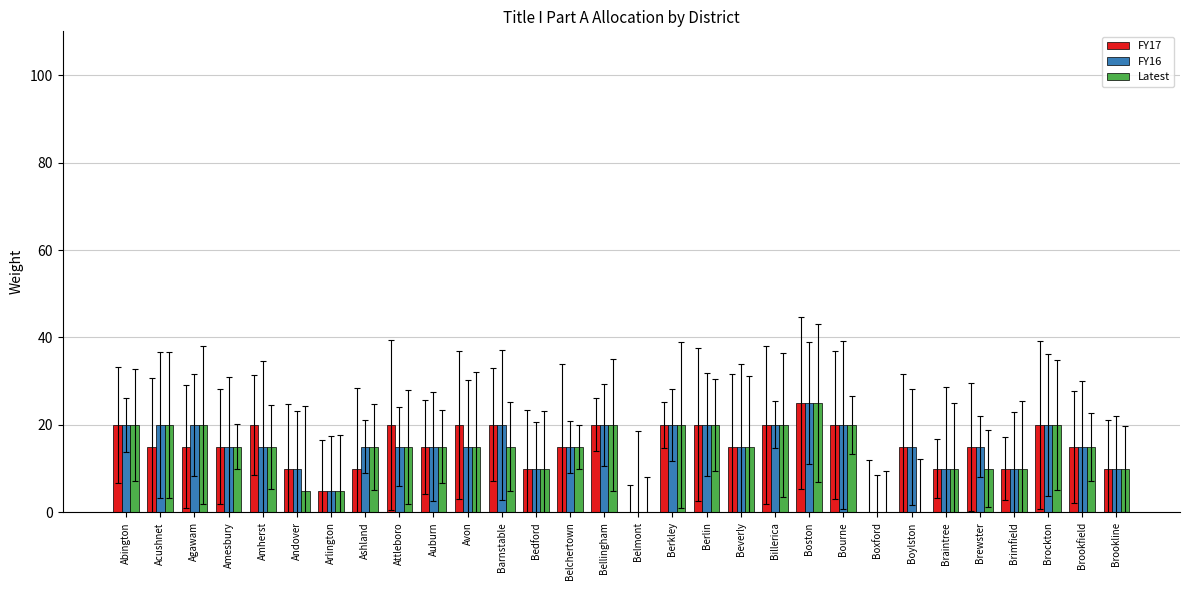

Reading left to right, what are all the values shown in this chart?

FY17: 20	15	15	15	20	10	5	10	20	15	20	20	10	15	20	0	20	20	15	20	25	20	0	15	10	15	10	20	15	10
FY16: 20	20	20	15	15	10	5	15	15	15	15	20	10	15	20	0	20	20	15	20	25	20	0	15	10	15	10	20	15	10
Latest: 20	20	20	15	15	5	5	15	15	15	15	15	10	15	20	0	20	20	15	20	25	20	0	0	10	10	10	20	15	10